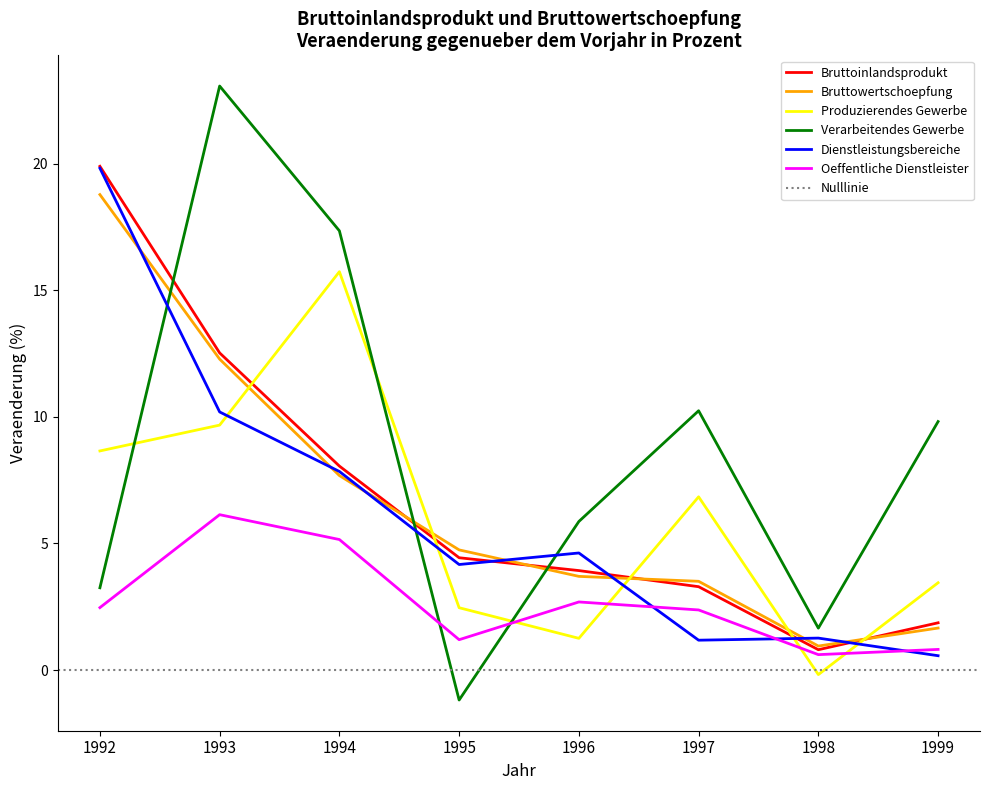

What is the difference between the maximum and minimum values in the Produzierendes Gewerbe series?

15.9